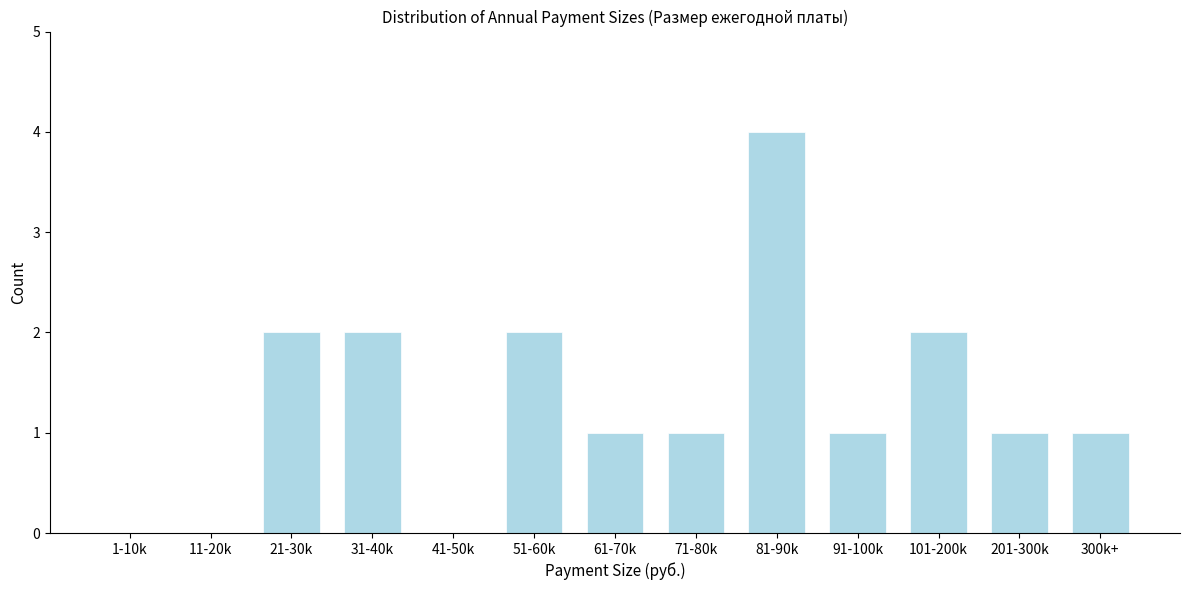

Reading right to left, extract all data points from this chart.

300k+=1	201-300k=1	101-200k=2	91-100k=1	81-90k=4	71-80k=1	61-70k=1	51-60k=2	41-50k=0	31-40k=2	21-30k=2	11-20k=0	1-10k=0